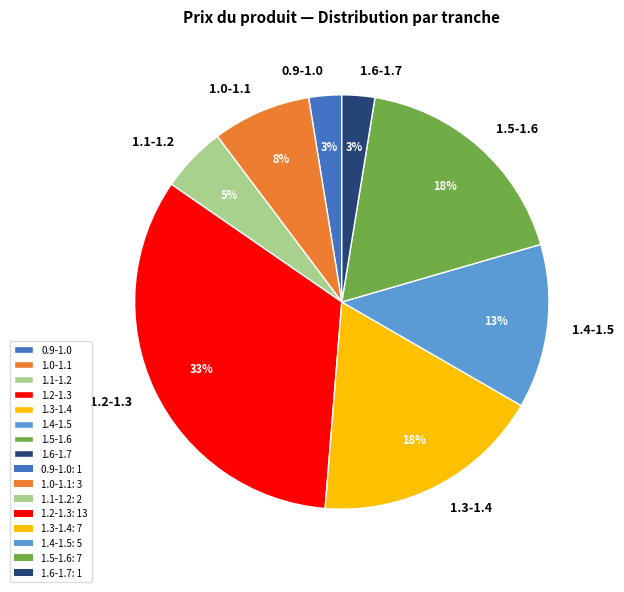

To the nearest percent, what portion does 1.5-1.6 represent?

18%